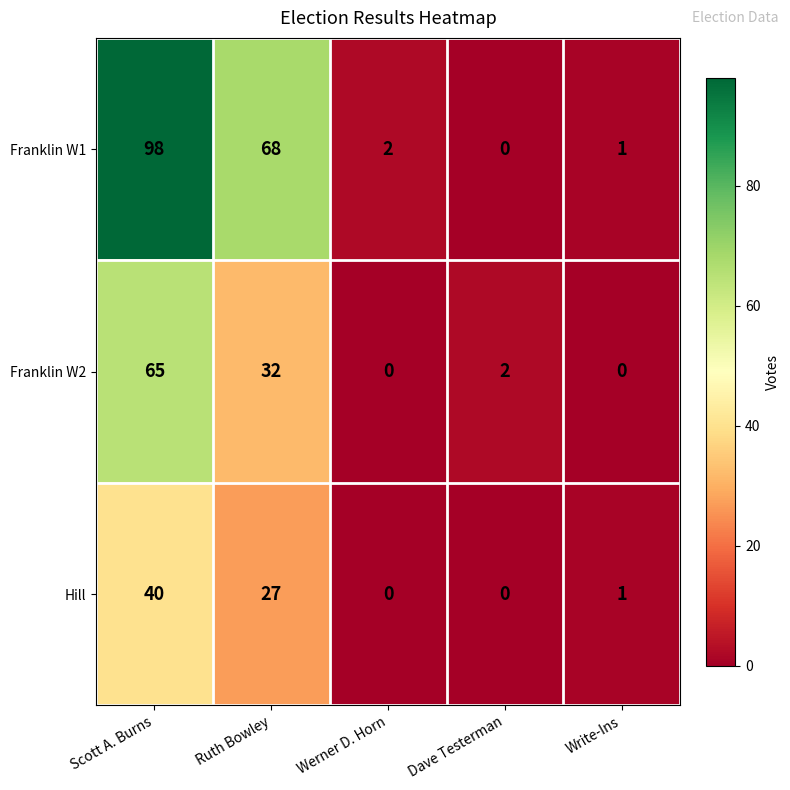

What is the sum of all Franklin W2 values?

99